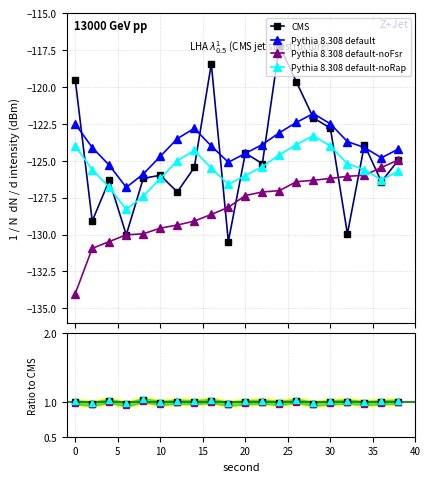

Reading right to left, extract all data points from this chart.

intensity(dBm): -124.9	-126.4	-123.9	-129.9	-122.8	-122.1	-119.7	-117.2	-125.2	-124.5	-130.5	-118.4	-125.5	-127.1	-126.0	-126.2	-130.0	-126.3	-129.1	-119.5
rolling_mean: -124.2	-124.8	-124.1	-123.7	-122.5	-121.8	-122.4	-123.1	-123.9	-124.5	-125.1	-124.0	-122.8	-123.5	-124.7	-125.9	-126.8	-125.3	-124.1	-122.5
rolling_min: -124.9	-125.5	-126.0	-126.1	-126.2	-126.3	-126.4	-127.0	-127.1	-127.4	-128.2	-128.6	-129.1	-129.4	-129.6	-129.9	-130.0	-130.5	-130.9	-134.0
ratio: 1.0	1.0	1.0	1.0	1.0	1.0	1.0	1.0	1.0	1.0	1.0	1.0	1.0	1.0	1.0	1.0	1.0	1.0	1.0	1.0